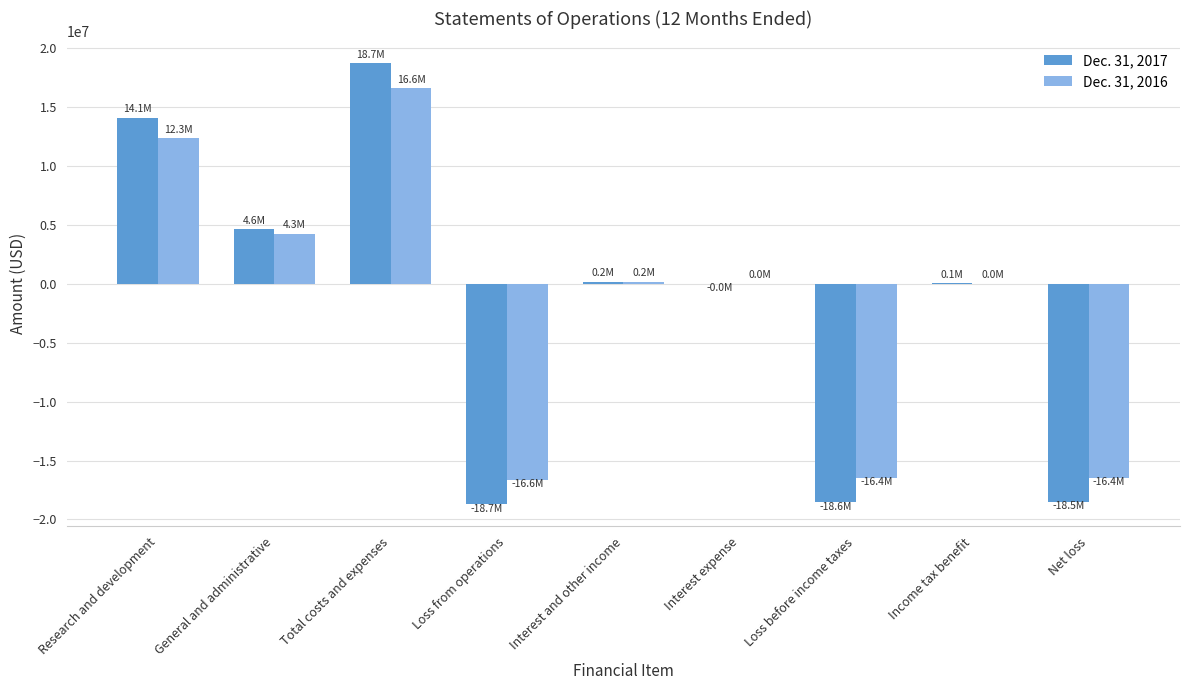

What are all the series names shown in the legend?

Dec. 31, 2017, Dec. 31, 2016